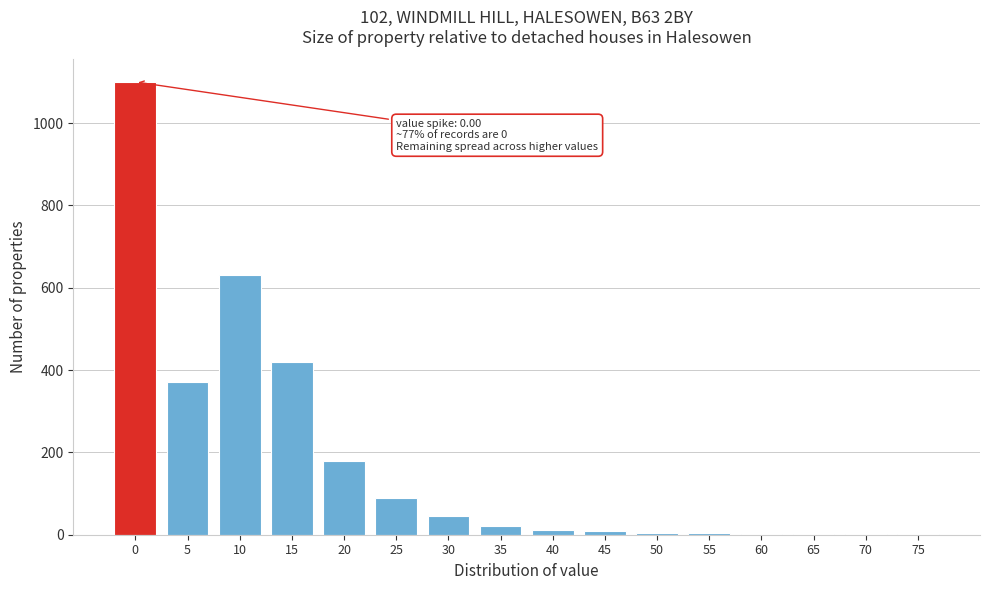

What is the sum of all values?

2889